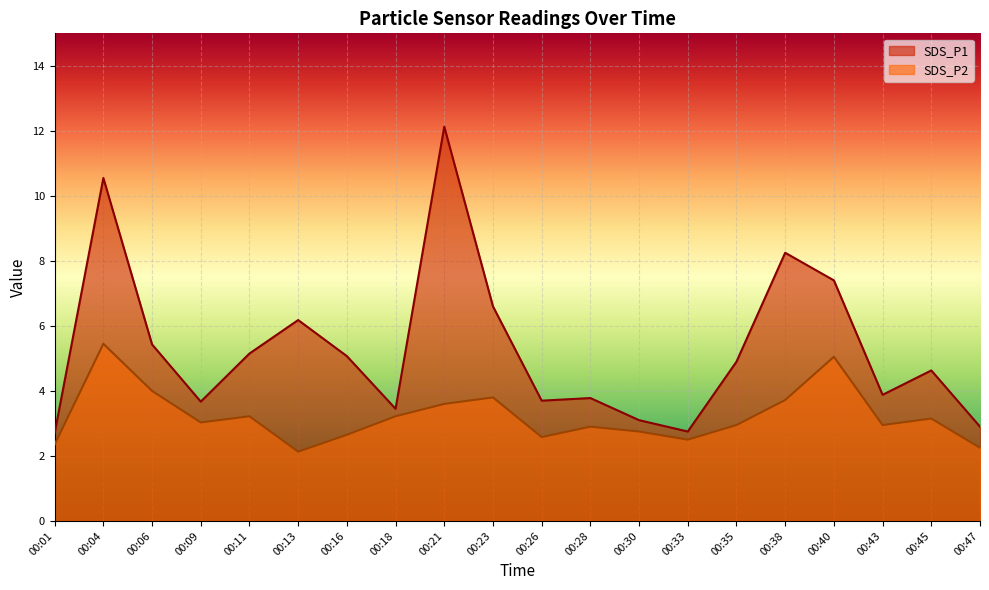

At which label is SDS_P2 closest to 3?

00:09